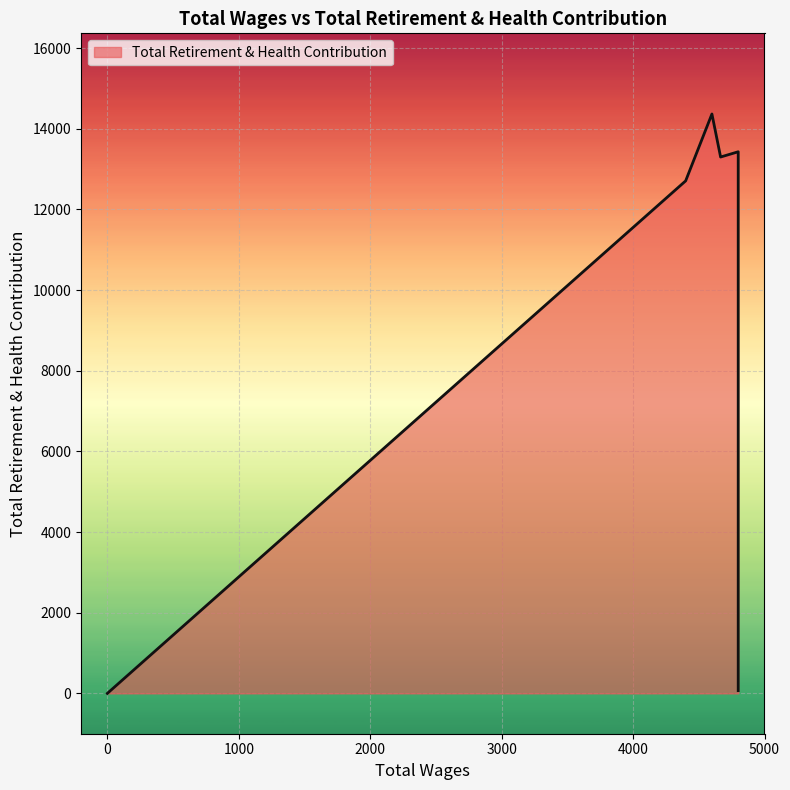

Reading left to right, transcribe all the data shown in this chart.

4800.0=13431	4800.0=69	4666.0=13301	4600.0=14368	4400.0=12709	0.0=0	0.0=0